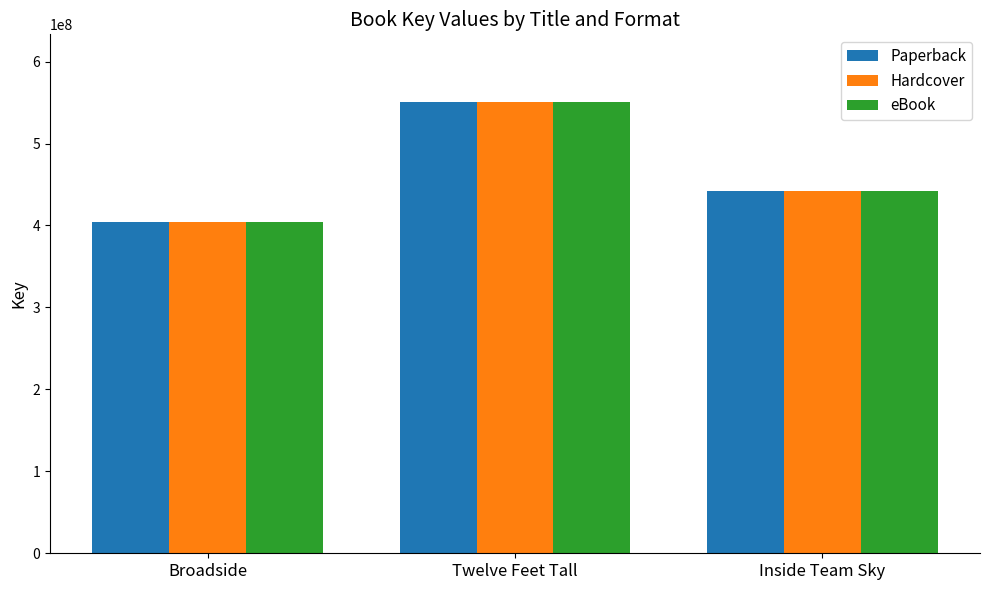

At which category is the sum across all series the highest?

Twelve Feet Tall